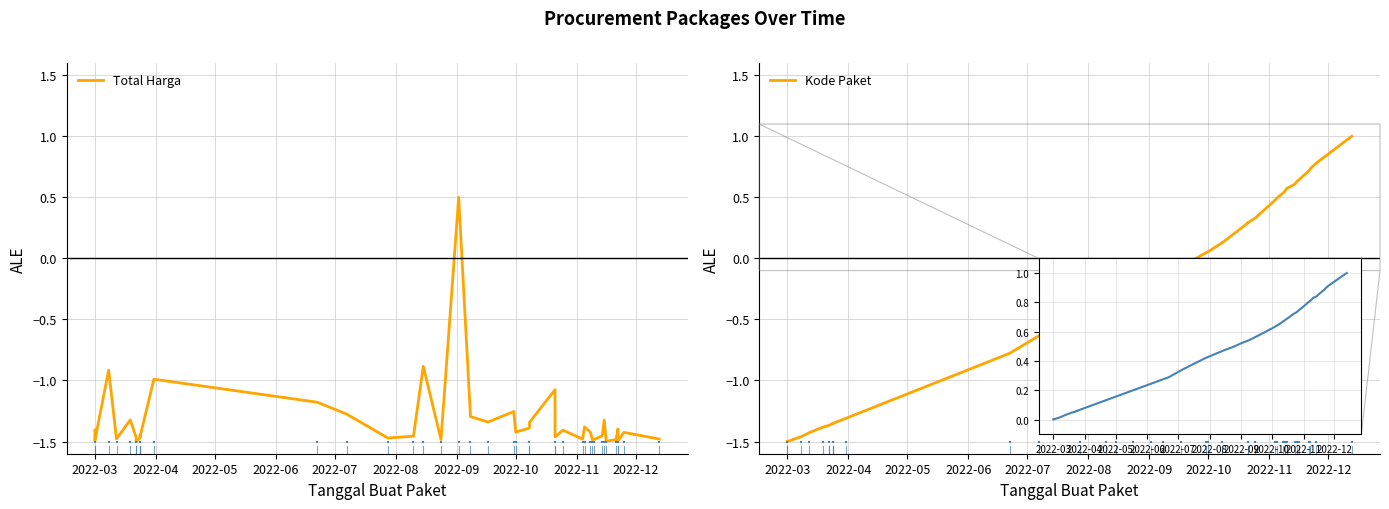

What are all the series names shown in the legend?

Total Harga, Kode Paket